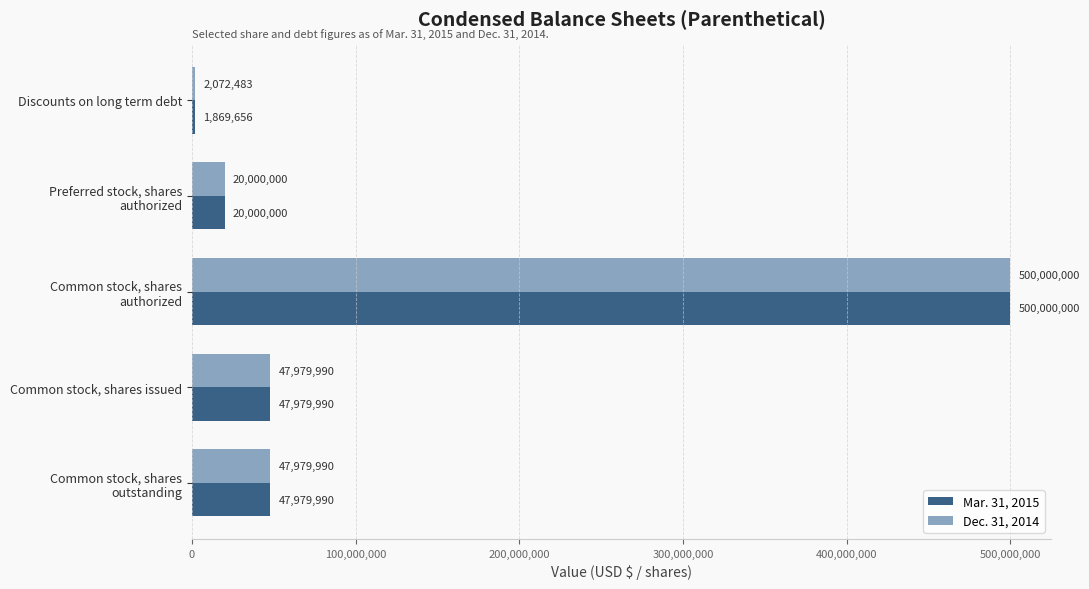

How many data points in Mar. 31, 2015 are less than 47979990?

2